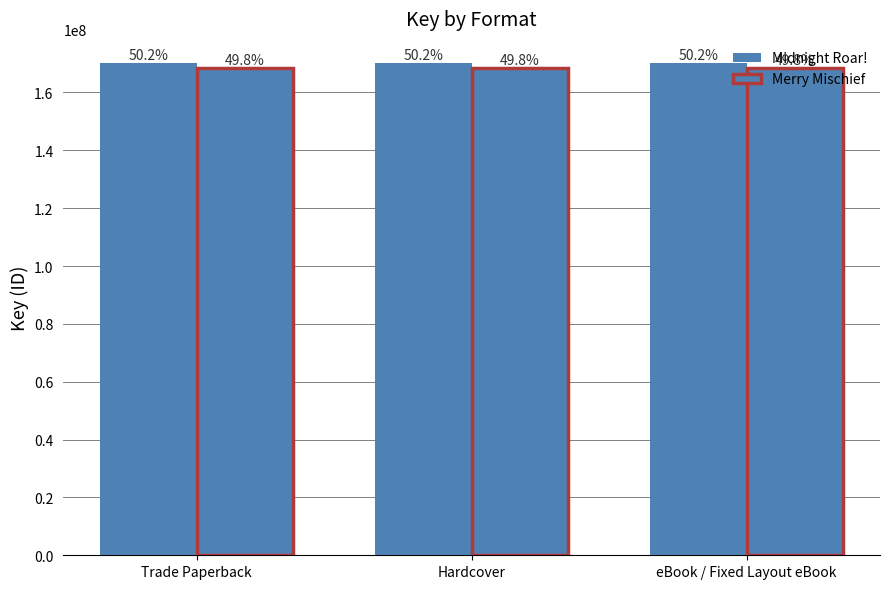

Does the chart contain stacked bars?

No